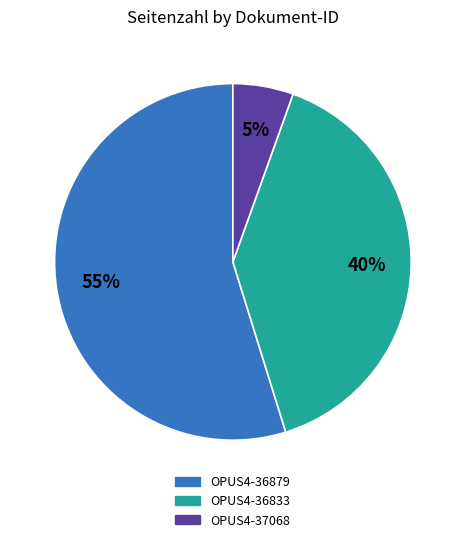

How many segments does this pie chart have?

3